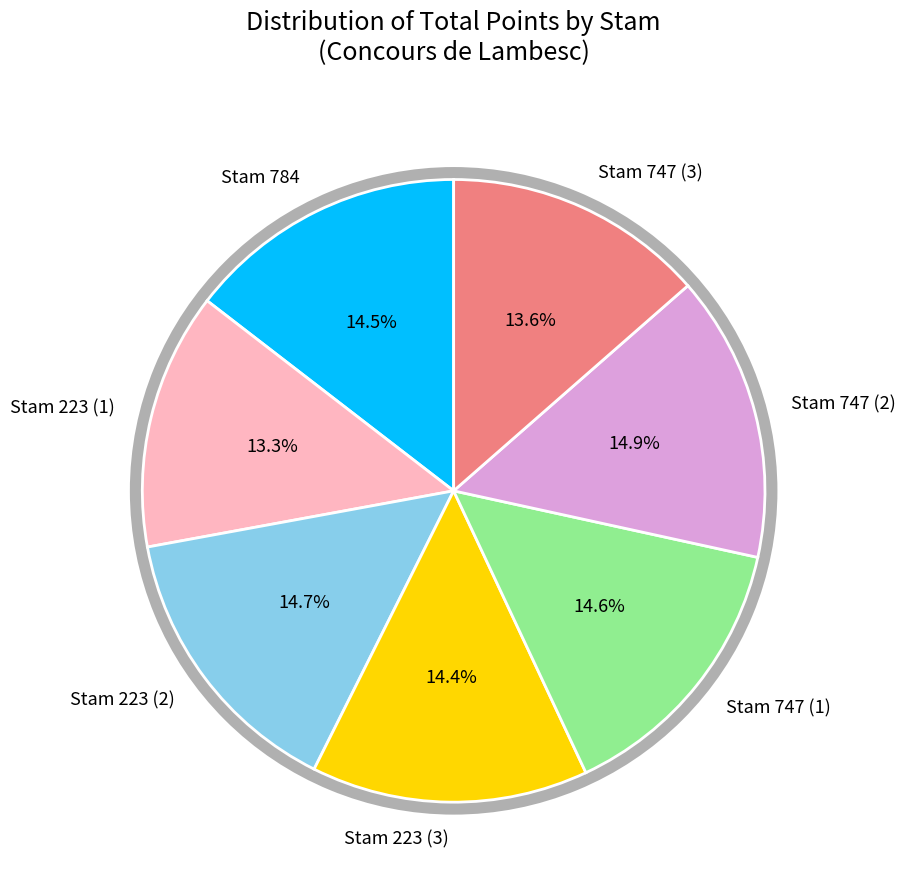

To the nearest percent, what percentage of the pie is Stam 223 (1)?

13%